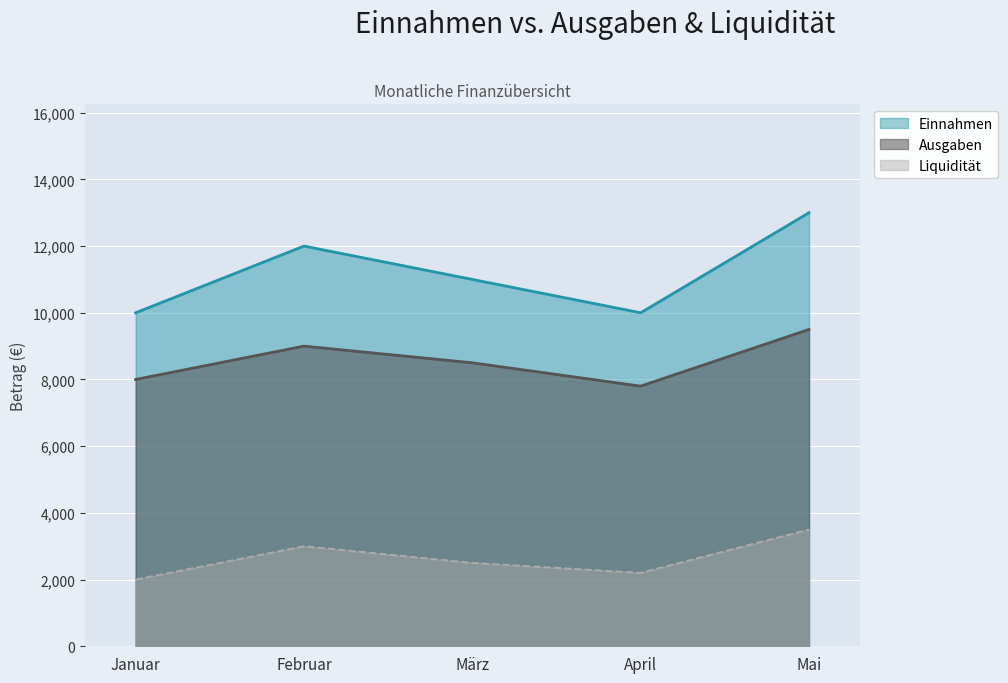

Count the Einnahmen values in the range 10000 to 12000.

4